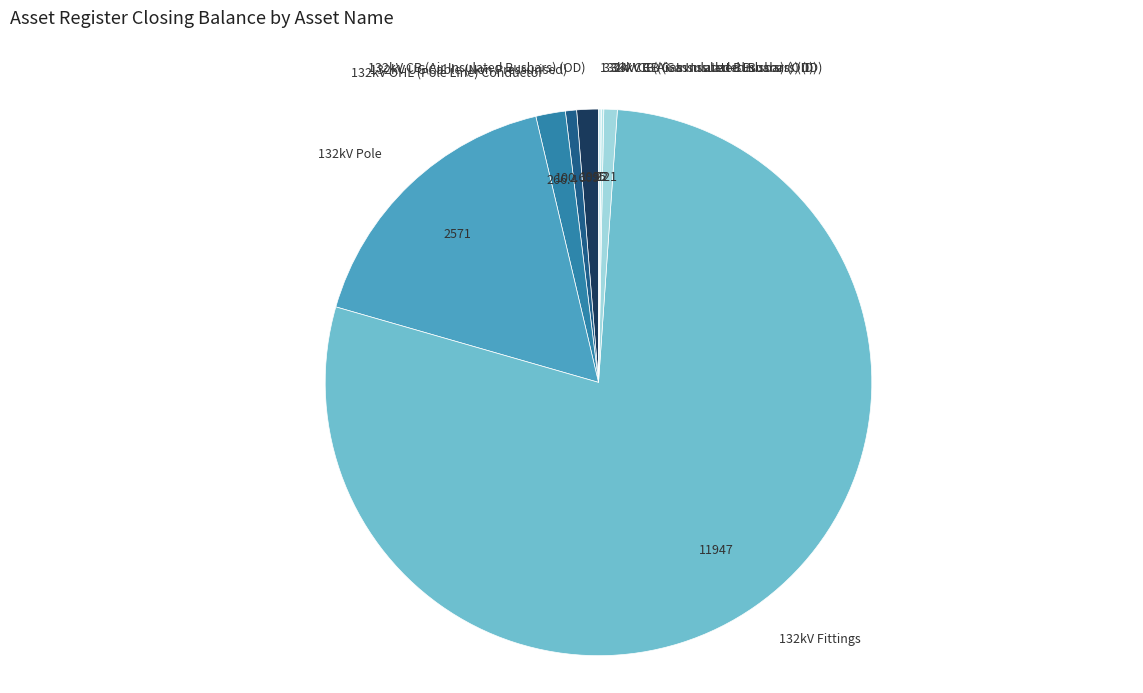

Is the sum of 132kV Pole and 33kV CB (Gas Insulated Busbars) (ID) greater than half?

No